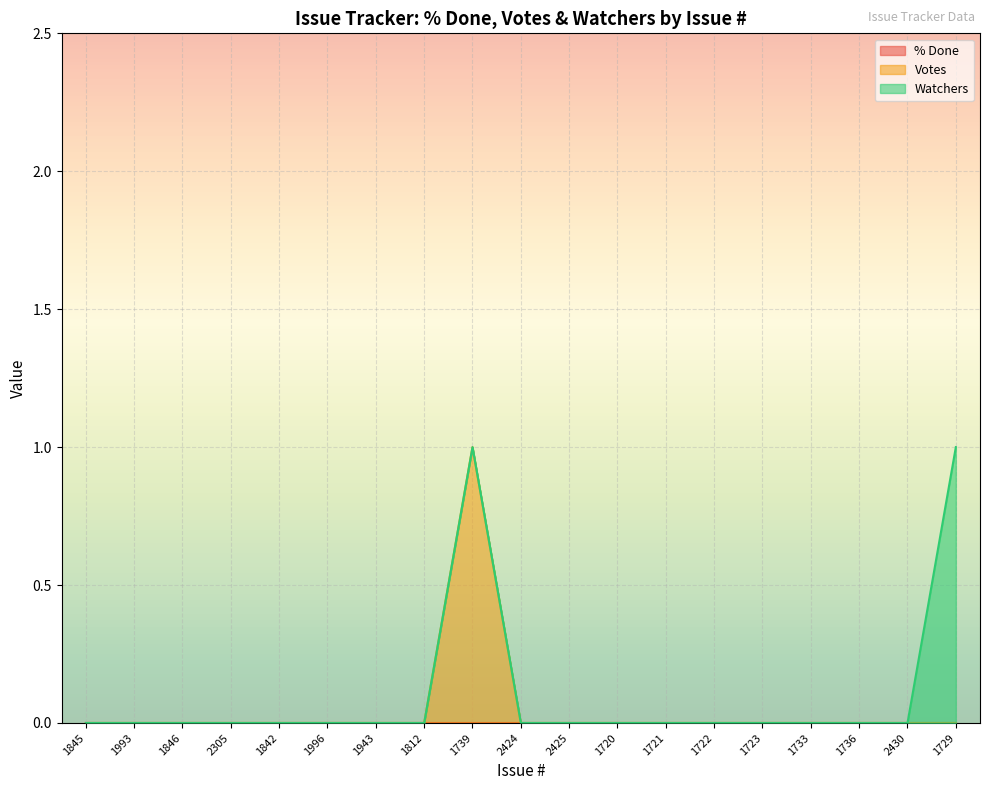

Reading left to right, list all the values displayed in this chart.

% Done: 1845=0	1993=0	1846=0	2305=0	1842=0	1996=0	1943=0	1812=0	1739=0	2424=0	2425=0	1720=0	1721=0	1722=0	1723=0	1733=0	1736=0	2430=0	1729=0
Votes: 1845=0	1993=0	1846=0	2305=0	1842=0	1996=0	1943=0	1812=0	1739=1	2424=0	2425=0	1720=0	1721=0	1722=0	1723=0	1733=0	1736=0	2430=0	1729=0
Watchers: 1845=0	1993=0	1846=0	2305=0	1842=0	1996=0	1943=0	1812=0	1739=0	2424=0	2425=0	1720=0	1721=0	1722=0	1723=0	1733=0	1736=0	2430=0	1729=1